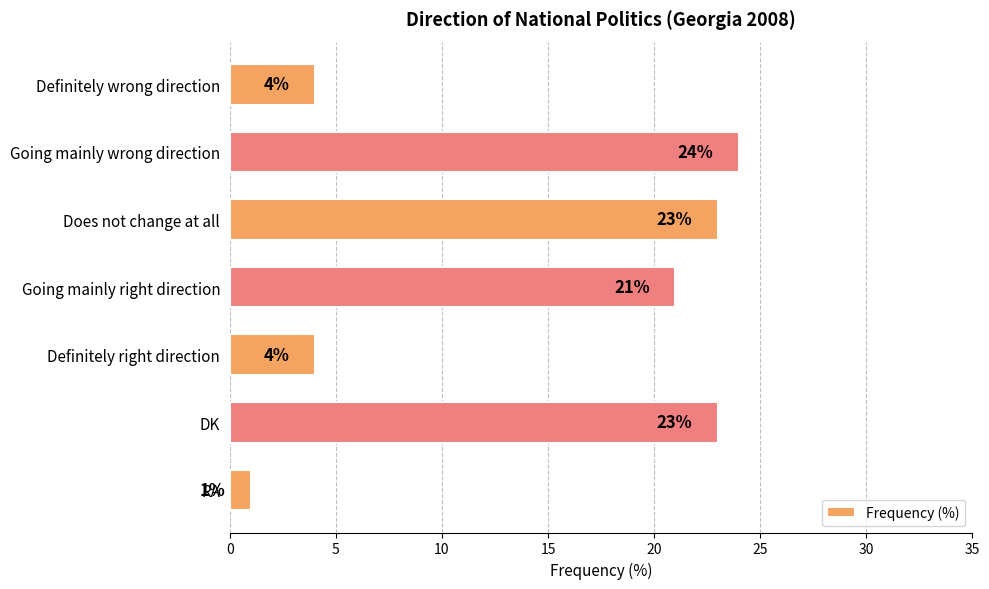

Reading bottom to top, what are all the values shown in this chart?

1	23	4	21	23	24	4